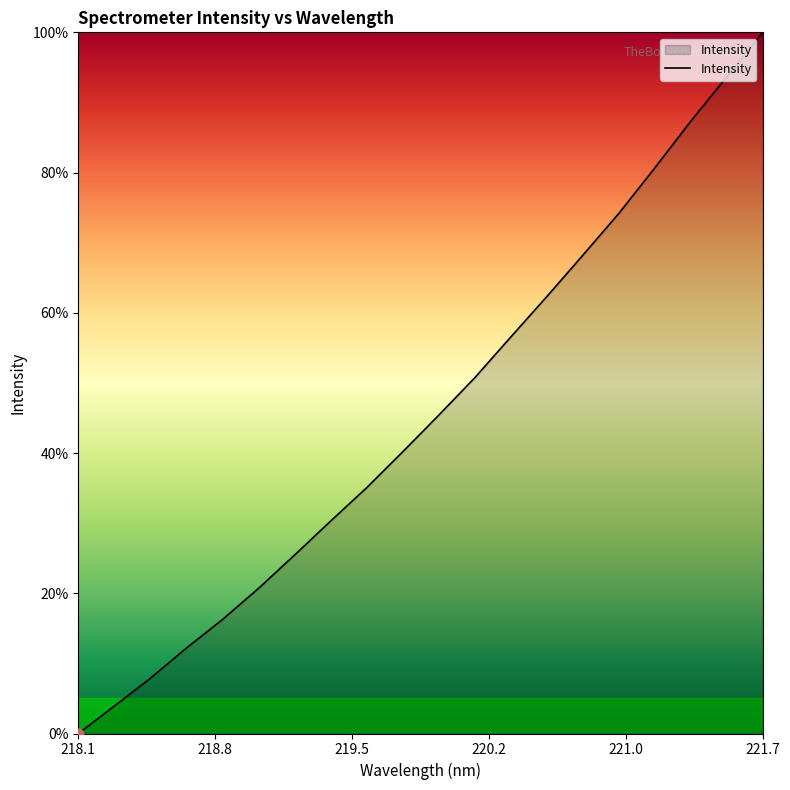

What is the greatest value displayed?

100.0